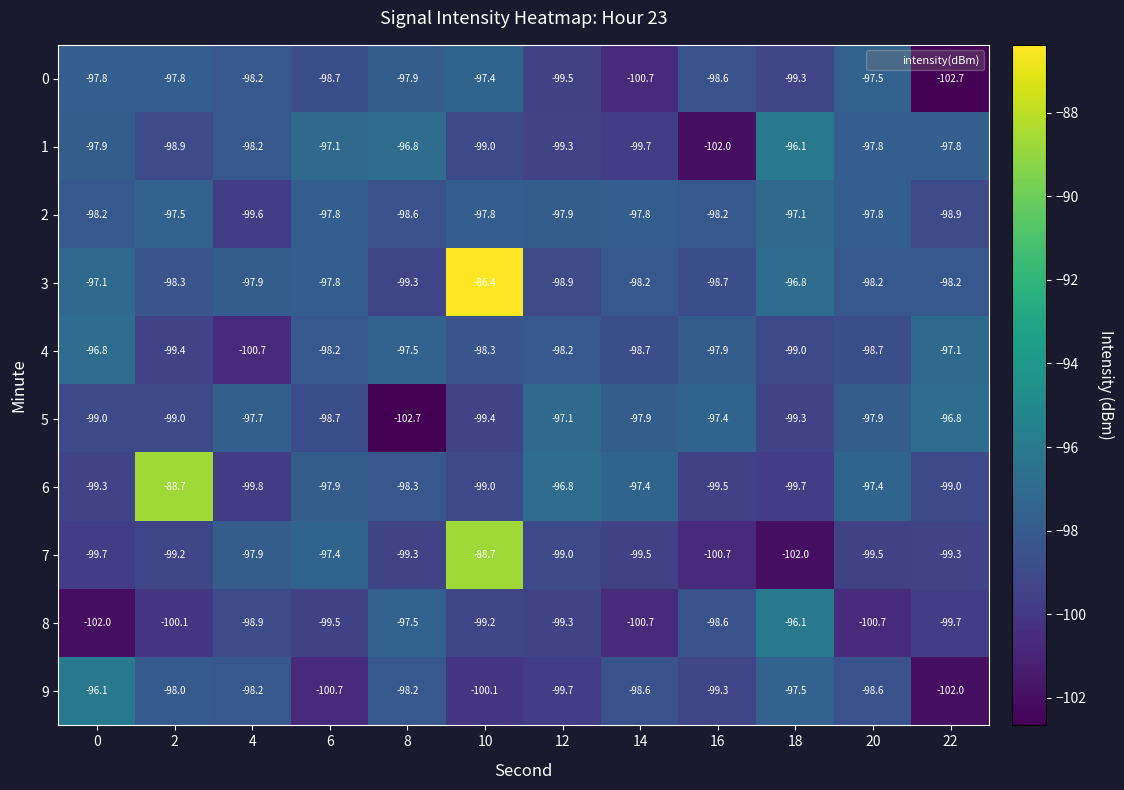

What is the greatest value displayed?

-86.4